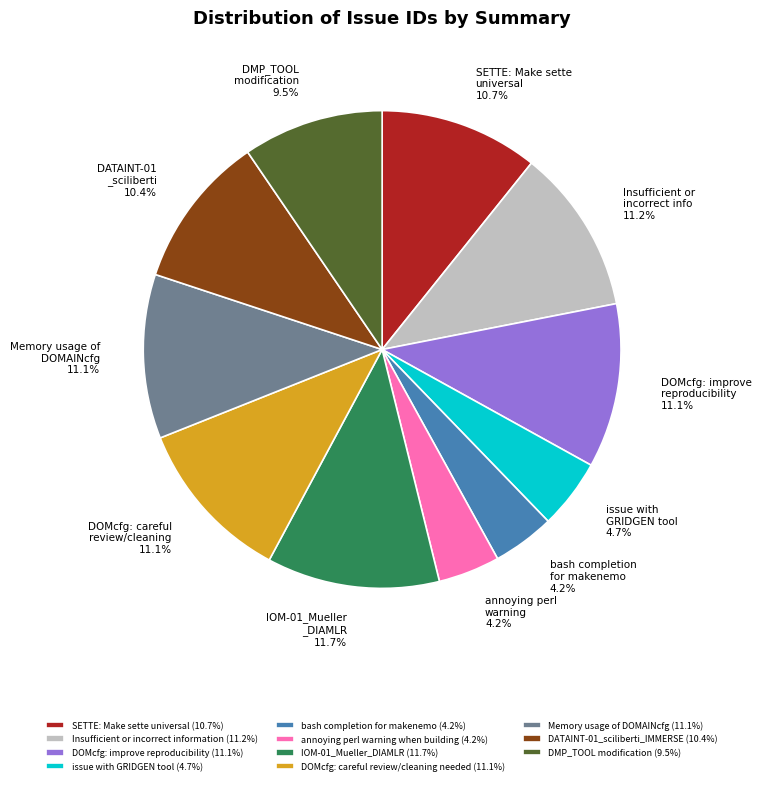

What is the ratio of the value at IOM-01_Mueller_DIAMLR to the value at DOMcfg: careful review/cleaning needed?

1.1